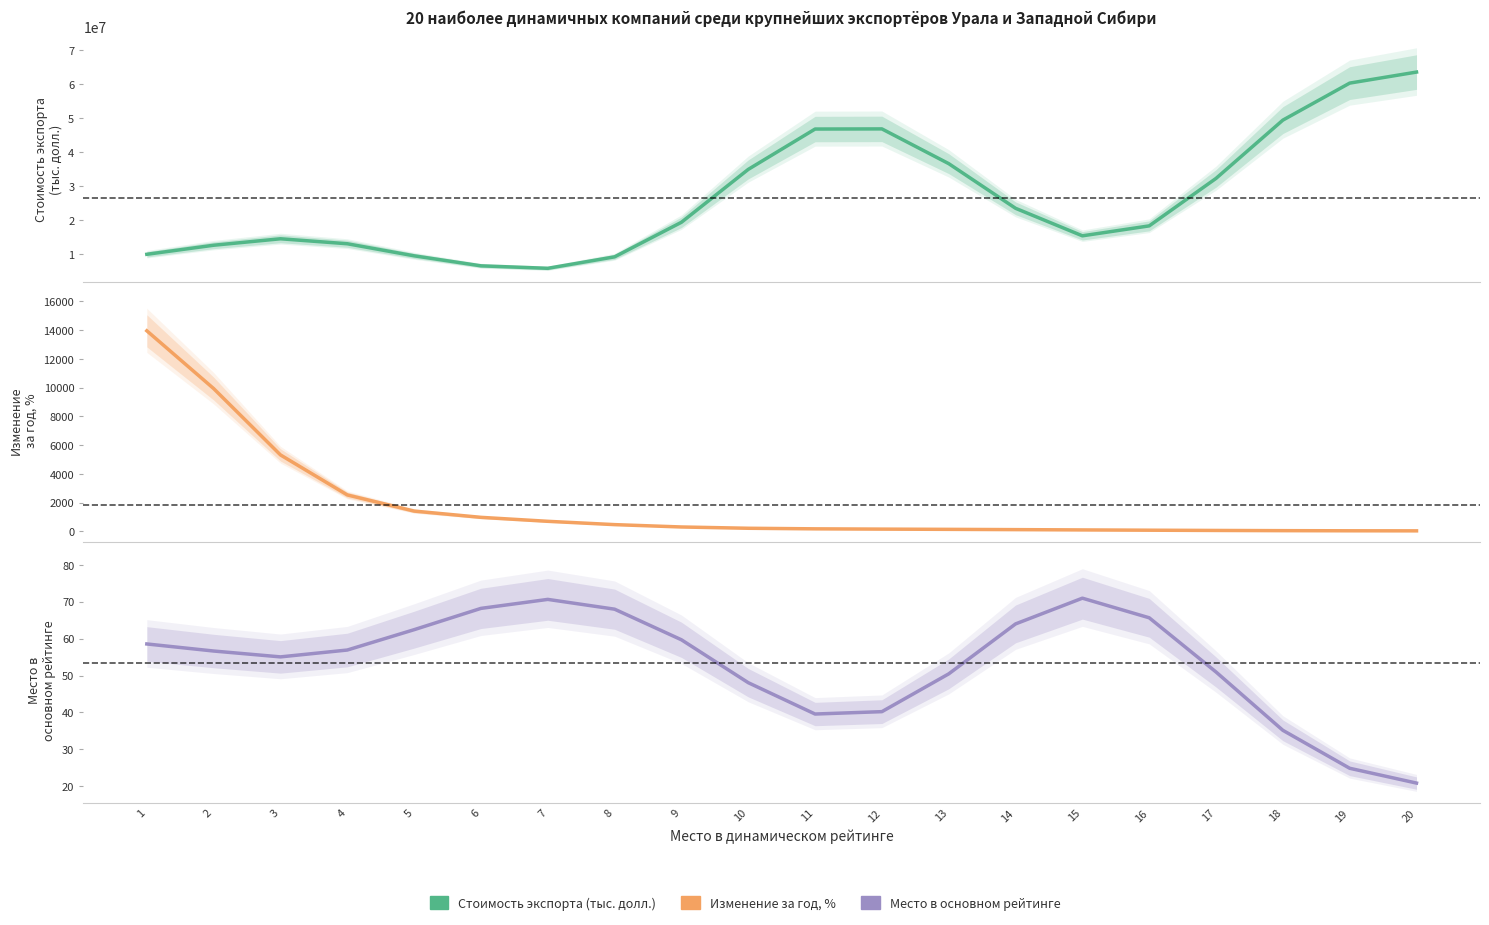

What value does the Изменение за год, % series have at 20?

37.9